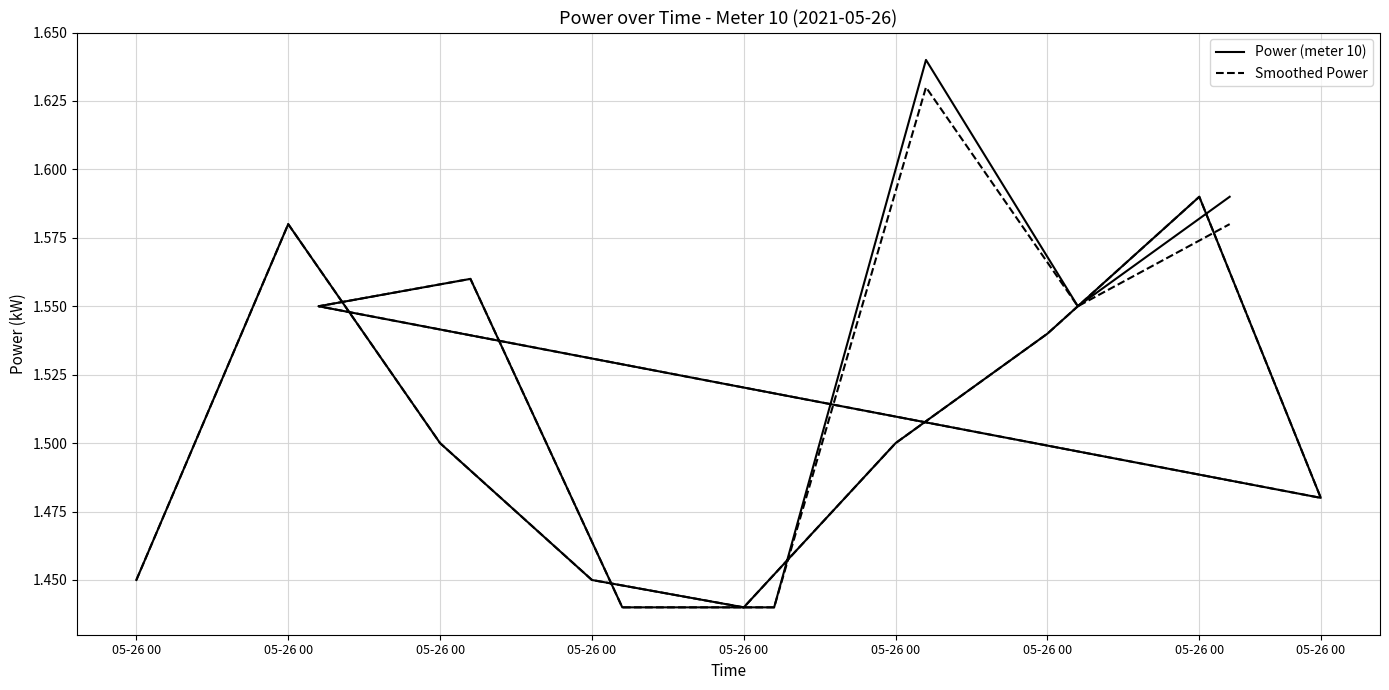

What is the average value of the Power (meter 10) series?

1.5